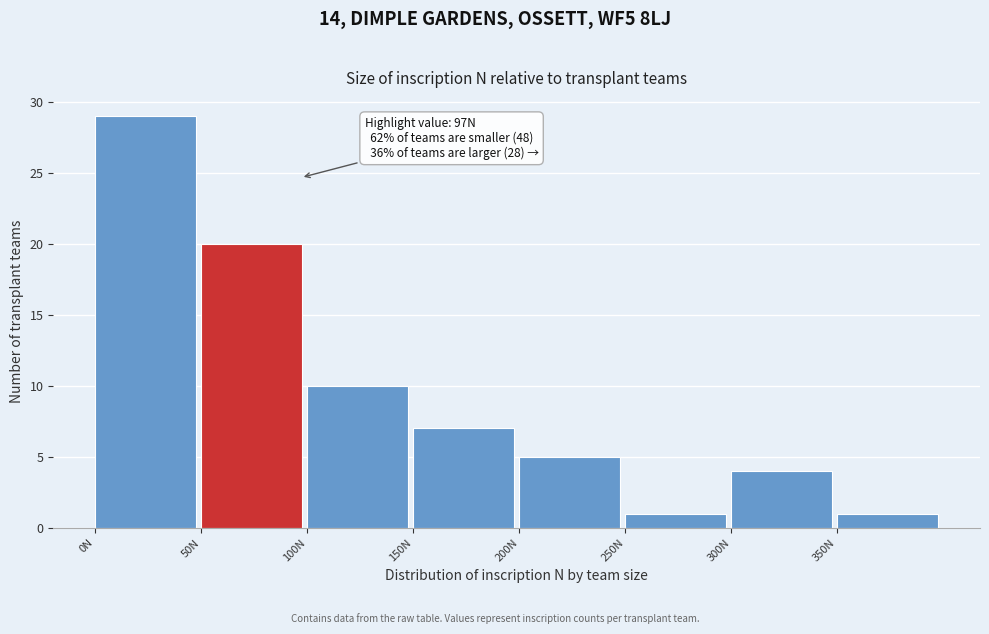

Over which range of the x-axis is the bar tallest?

0 to 50